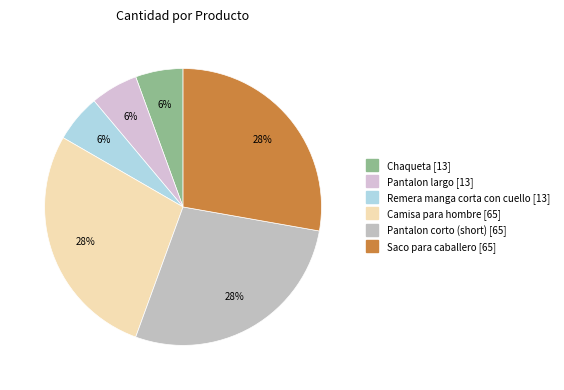

How many segments does this pie chart have?

6